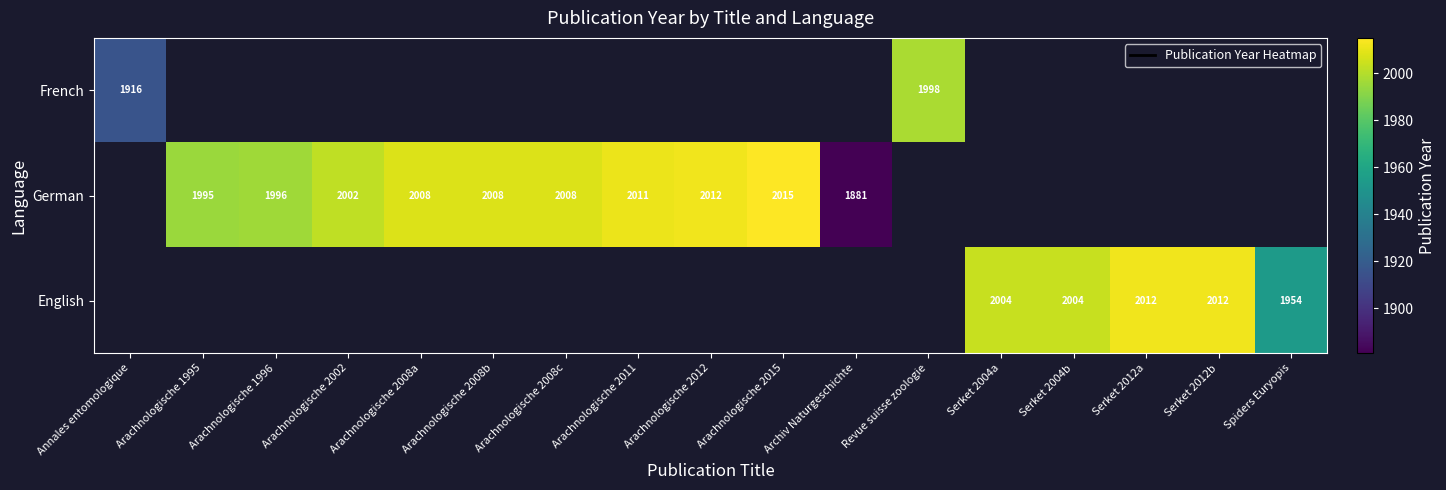

What is the greatest value displayed?

2015.0